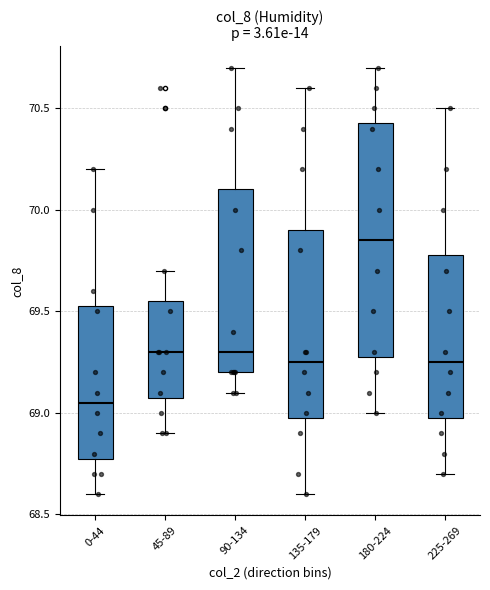

Reading left to right, read every box against the y-axis: the position of its median line, the range the box covers, and the ends of its whiskers. The values are not printed on the chart, so give them approximately, as read against the axis.

0-44: median 69.05, box 68.80 to 69.55, whiskers 68.60 to 70.20
45-89: median 69.30, box 69.10 to 69.55, whiskers 68.90 to 69.70
90-134: median 69.30, box 69.20 to 70.10, whiskers 69.10 to 70.70
135-179: median 69.25, box 69.00 to 69.90, whiskers 68.60 to 70.60
180-224: median 69.85, box 69.30 to 70.45, whiskers 69.00 to 70.70
225-269: median 69.25, box 69.00 to 69.80, whiskers 68.70 to 70.50